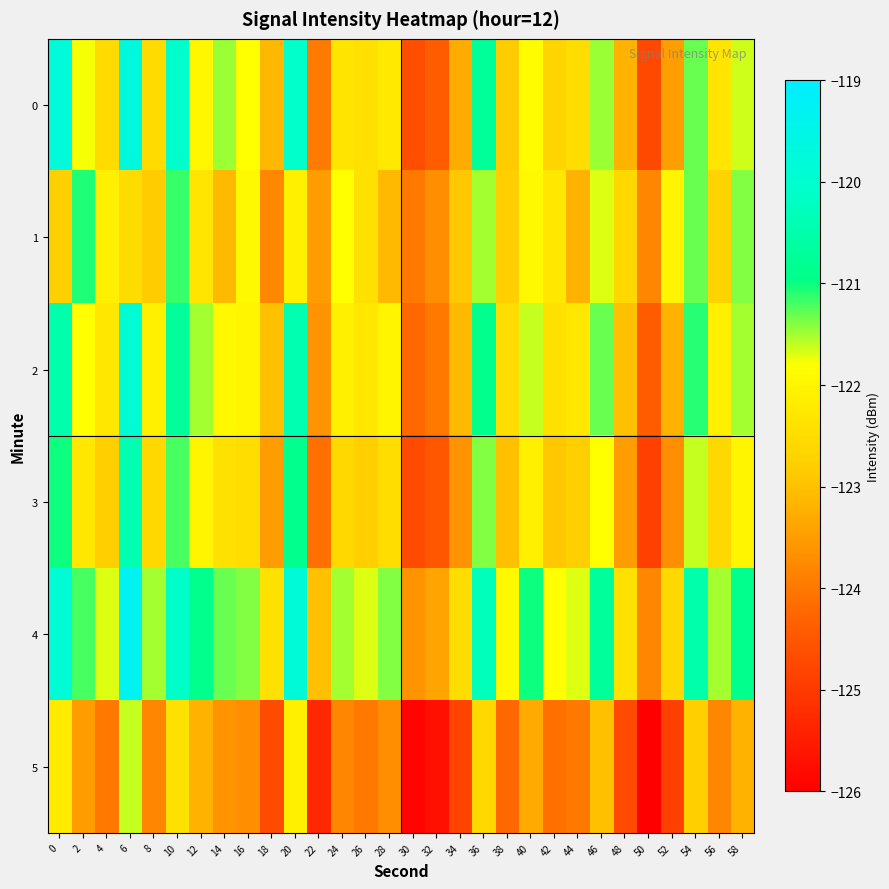

Reading right to left, list all the values displayed in this chart.

0: 58=-121.6	56=-122.3	54=-121.3	52=-123.5	50=-124.8	48=-123.2	46=-121.5	44=-122.5	42=-122.6	40=-121.9	38=-122.8	36=-120.7	34=-123.3	32=-124.4	30=-124.6	28=-122.3	26=-122.4	24=-122.3	22=-124.0	20=-120.1	18=-123.1	16=-121.8	14=-121.5	12=-122.0	10=-120.1	8=-122.6	6=-119.7	4=-122.5	2=-121.8	0=-119.8
1: 58=-121.4	56=-122.7	54=-121.3	52=-122.0	50=-123.8	48=-122.6	46=-121.7	44=-123.2	42=-122.3	40=-121.9	38=-122.8	36=-121.5	34=-122.9	32=-123.7	30=-124.0	28=-123.1	26=-122.4	24=-121.8	22=-123.5	20=-122.1	18=-123.8	16=-121.9	14=-123.1	12=-122.3	10=-121.1	8=-122.8	6=-122.5	4=-122.1	2=-121.1	0=-122.8
2: 58=-121.5	56=-122.1	54=-121.1	52=-123.2	50=-124.4	48=-123.0	46=-121.3	44=-122.3	42=-122.4	40=-121.6	38=-122.5	36=-120.9	34=-123.1	32=-124.0	30=-124.2	28=-122.0	26=-122.3	24=-122.1	22=-123.6	20=-120.4	18=-123.0	16=-122.0	14=-121.9	12=-121.5	10=-120.7	8=-122.1	6=-119.9	4=-122.3	2=-121.8	0=-120.5
3: 58=-122.0	56=-122.6	54=-121.6	52=-123.7	50=-124.9	48=-123.5	46=-121.8	44=-122.8	42=-122.9	40=-122.1	38=-123.0	36=-121.4	34=-123.6	32=-124.5	30=-124.7	28=-122.5	26=-122.8	24=-122.6	22=-124.1	20=-120.9	18=-123.5	16=-122.5	14=-122.4	12=-122.0	10=-121.2	8=-122.6	6=-120.4	4=-122.8	2=-122.3	0=-121.0
4: 58=-120.9	56=-121.5	54=-120.5	52=-122.6	50=-123.8	48=-122.4	46=-120.7	44=-121.7	42=-121.8	40=-121.0	38=-121.9	36=-120.3	34=-122.5	32=-123.4	30=-123.6	28=-121.4	26=-121.7	24=-121.5	22=-123.0	20=-119.8	18=-122.4	16=-121.4	14=-121.3	12=-120.9	10=-120.1	8=-121.5	6=-119.3	4=-121.7	2=-121.2	0=-119.9
5: 58=-123.2	56=-123.8	54=-122.8	52=-124.9	50=-126.1	48=-124.7	46=-123.0	44=-124.0	42=-124.1	40=-123.3	38=-124.2	36=-122.6	34=-124.8	32=-125.7	30=-125.9	28=-123.7	26=-124.0	24=-123.8	22=-125.3	20=-122.1	18=-124.7	16=-123.7	14=-123.6	12=-123.2	10=-122.4	8=-123.8	6=-121.6	4=-124.0	2=-123.5	0=-122.2